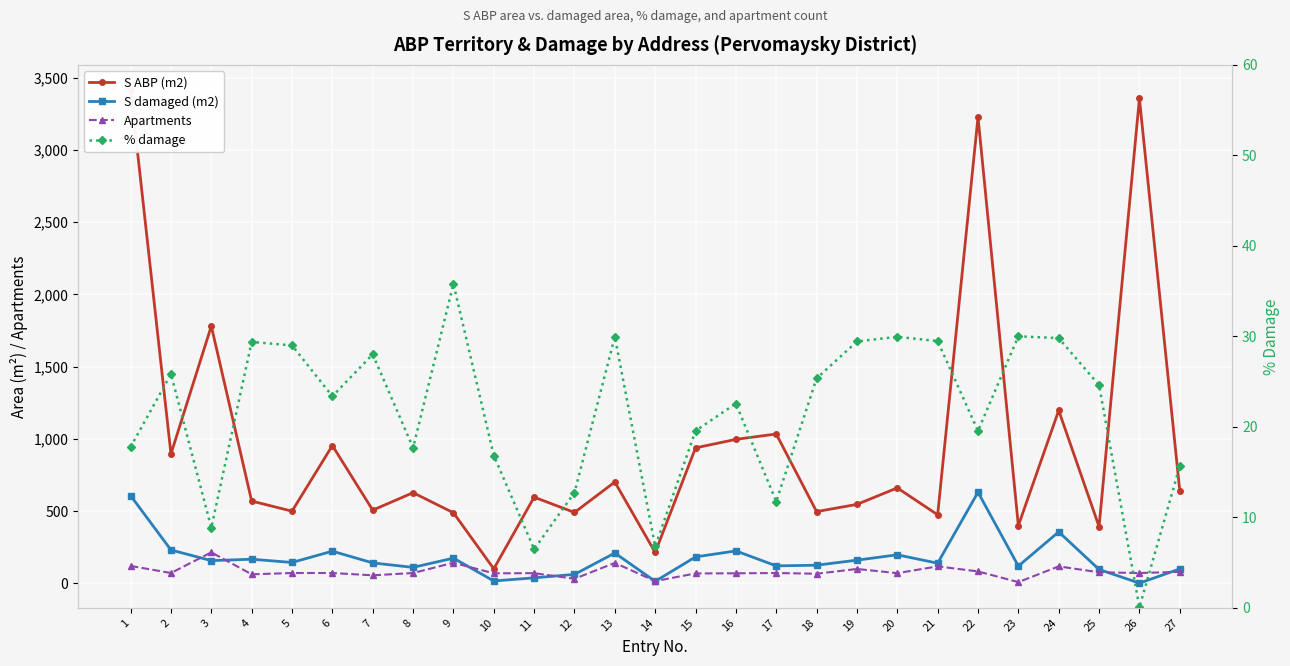

How many values in the % damage series exceed 23?

14